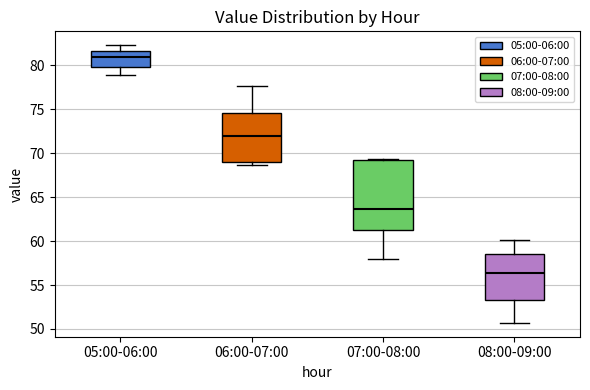

Which box is the tallest, from its lower edge to its upper edge?

07:00-08:00